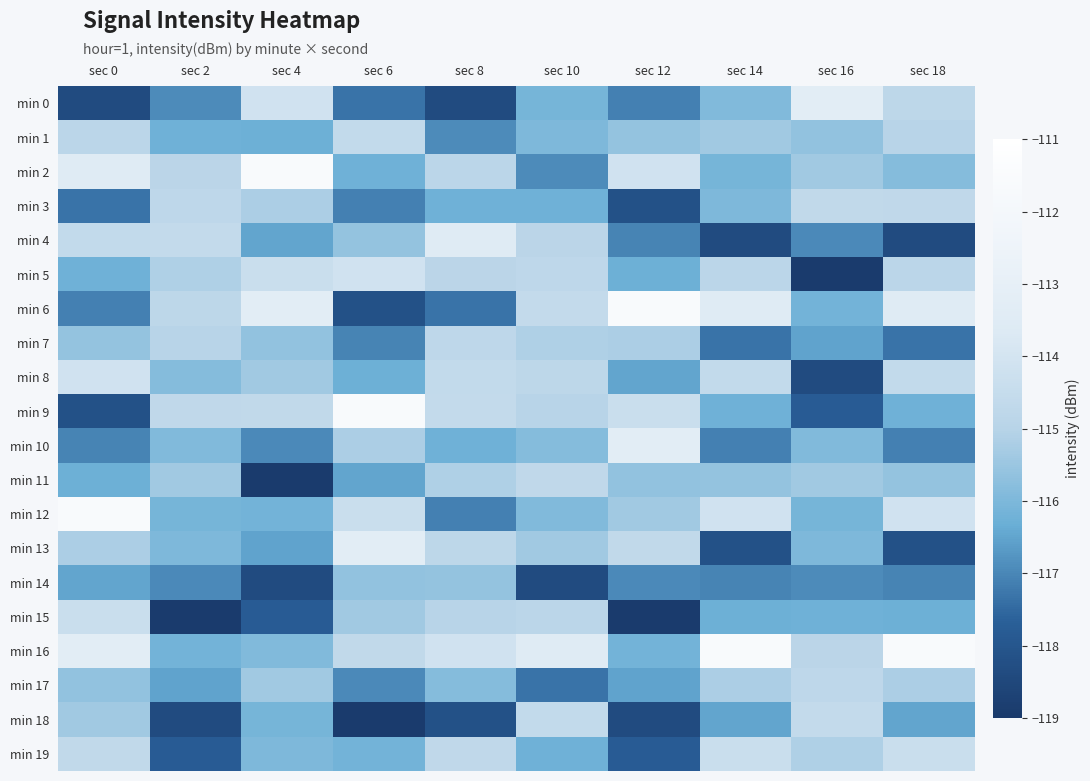

How many categories are shown in the chart?

10